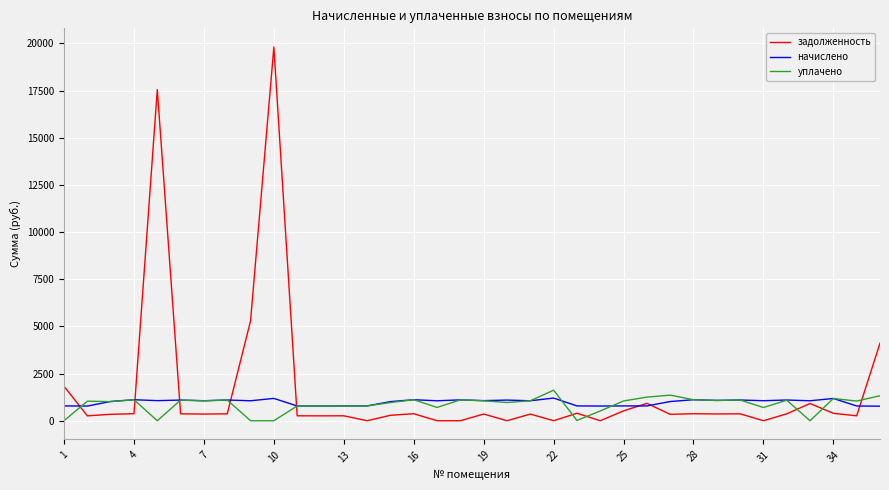

True or false: задолженность has more than 2 points higher than both neighbors.

True